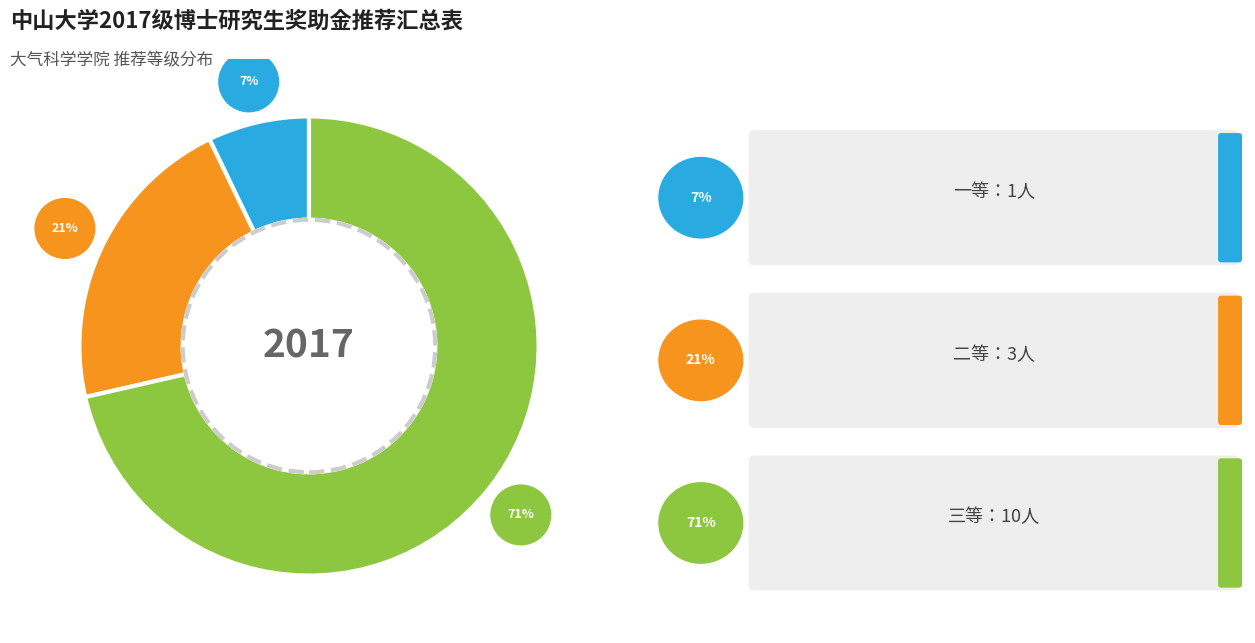

To the nearest percent, what is the combined percentage of 三等 and 一等?

79%